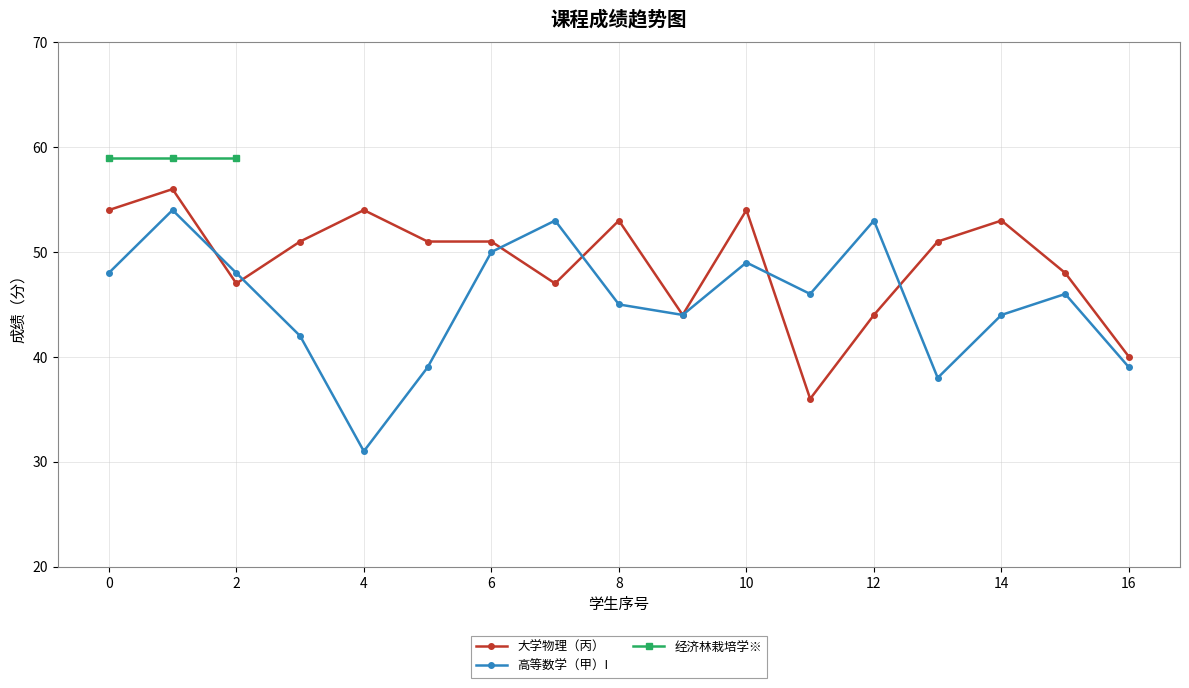

Is it true that 大学物理（丙） equals 78 at 12?

False